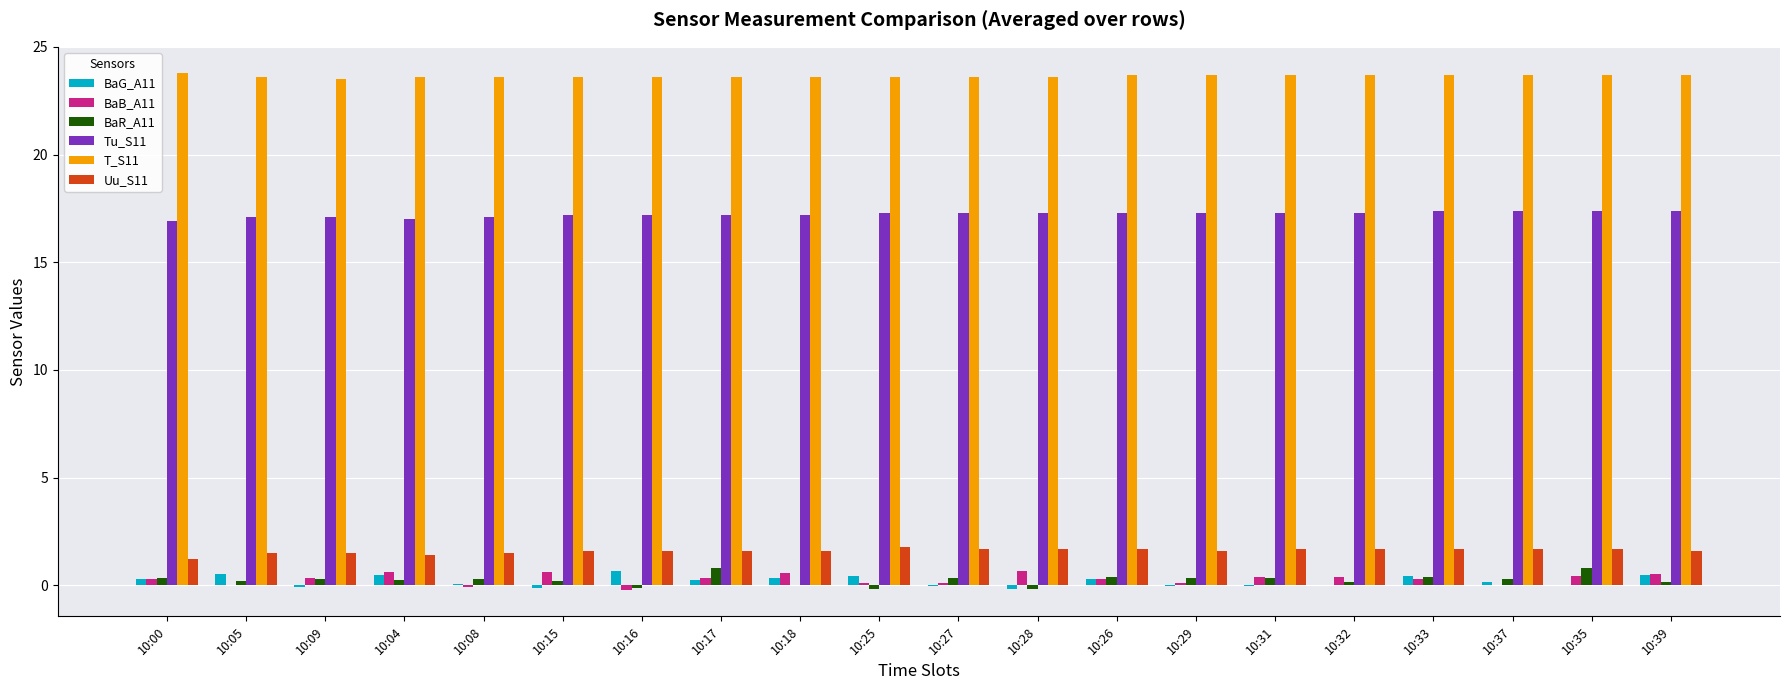

What is the greatest value displayed?

23.8